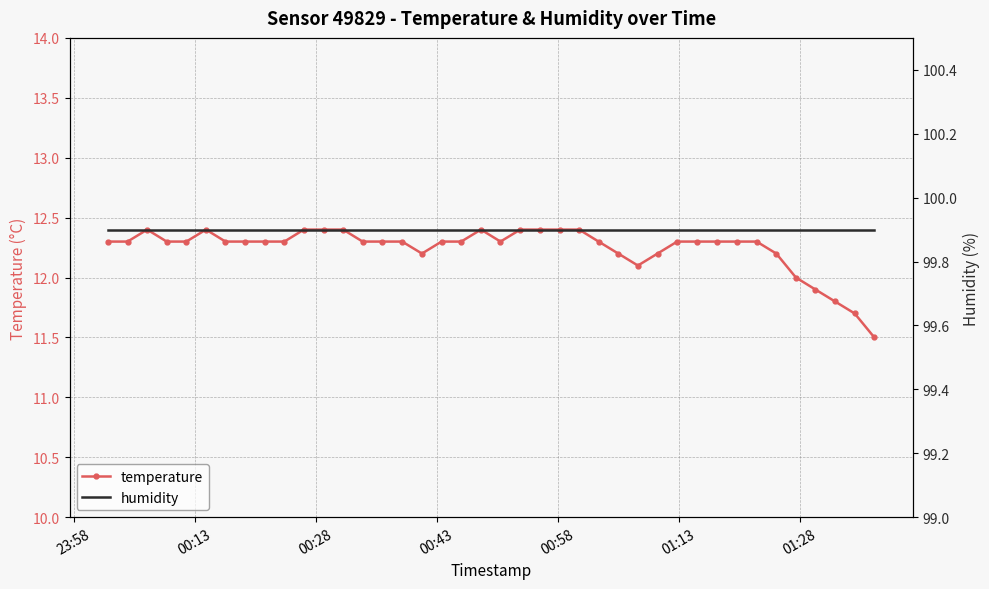

What is the value of the temperature point at the 2nd from the left?

12.3